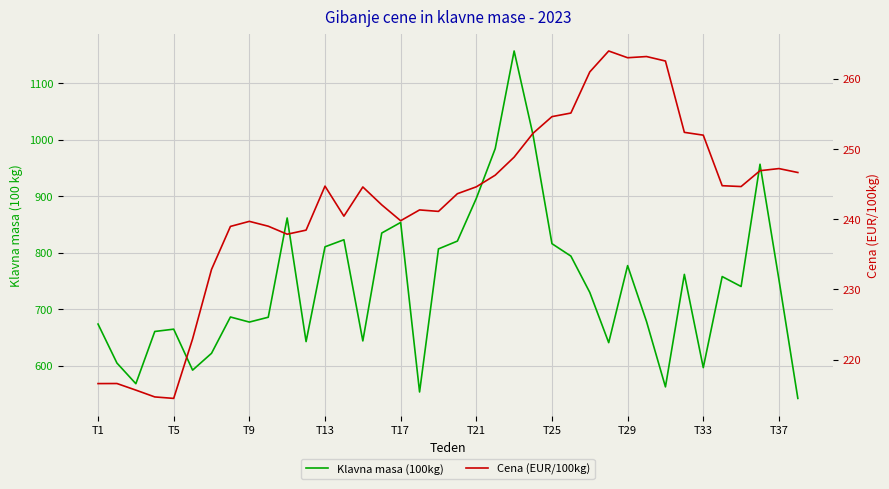

What is the greatest value displayed?

1156.8